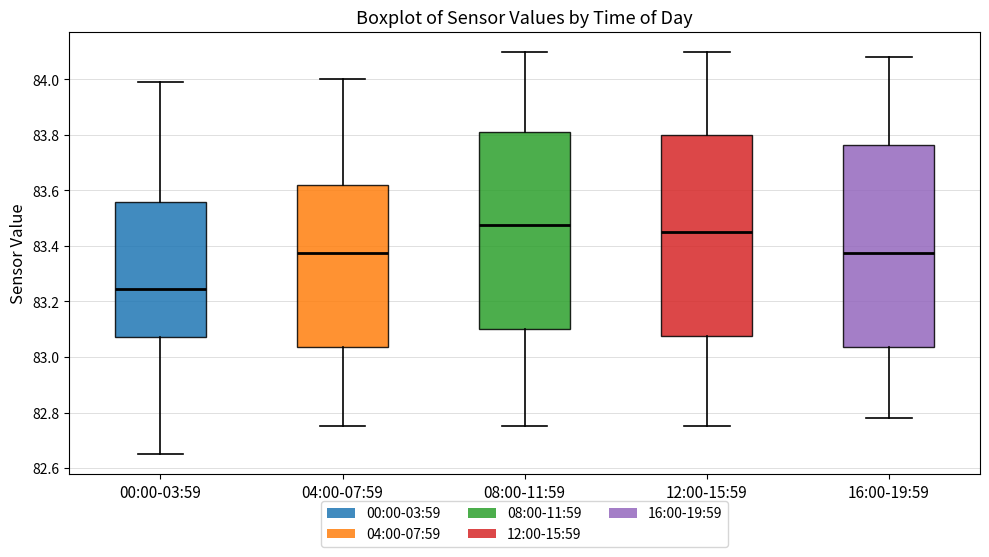

Reading left to right, read every box against the y-axis: the position of its median line, the range the box covers, and the ends of its whiskers. The values are not printed on the chart, so give them approximately, as read against the axis.

00:00-03:59: median 83.24, box 83.08 to 83.56, whiskers 82.66 to 84.00
04:00-07:59: median 83.38, box 83.04 to 83.62, whiskers 82.76 to 84.00
08:00-11:59: median 83.48, box 83.10 to 83.82, whiskers 82.76 to 84.10
12:00-15:59: median 83.46, box 83.08 to 83.80, whiskers 82.76 to 84.10
16:00-19:59: median 83.38, box 83.04 to 83.76, whiskers 82.78 to 84.08